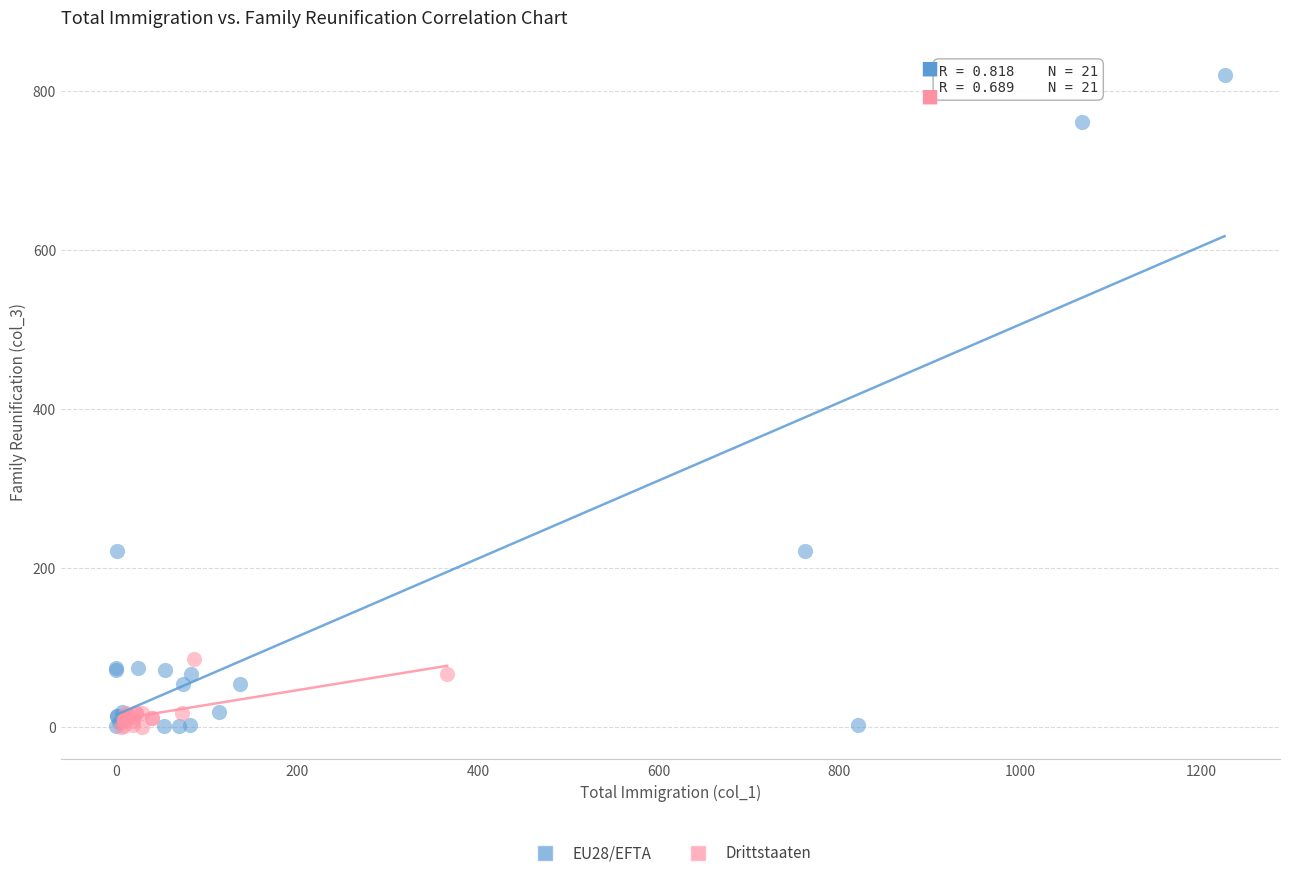

What are all the series names shown in the legend?

EU28/EFTA, Drittstaaten